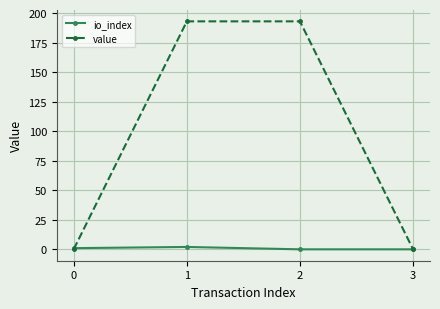

What is the difference between the highest and lowest values at 1?

191.0